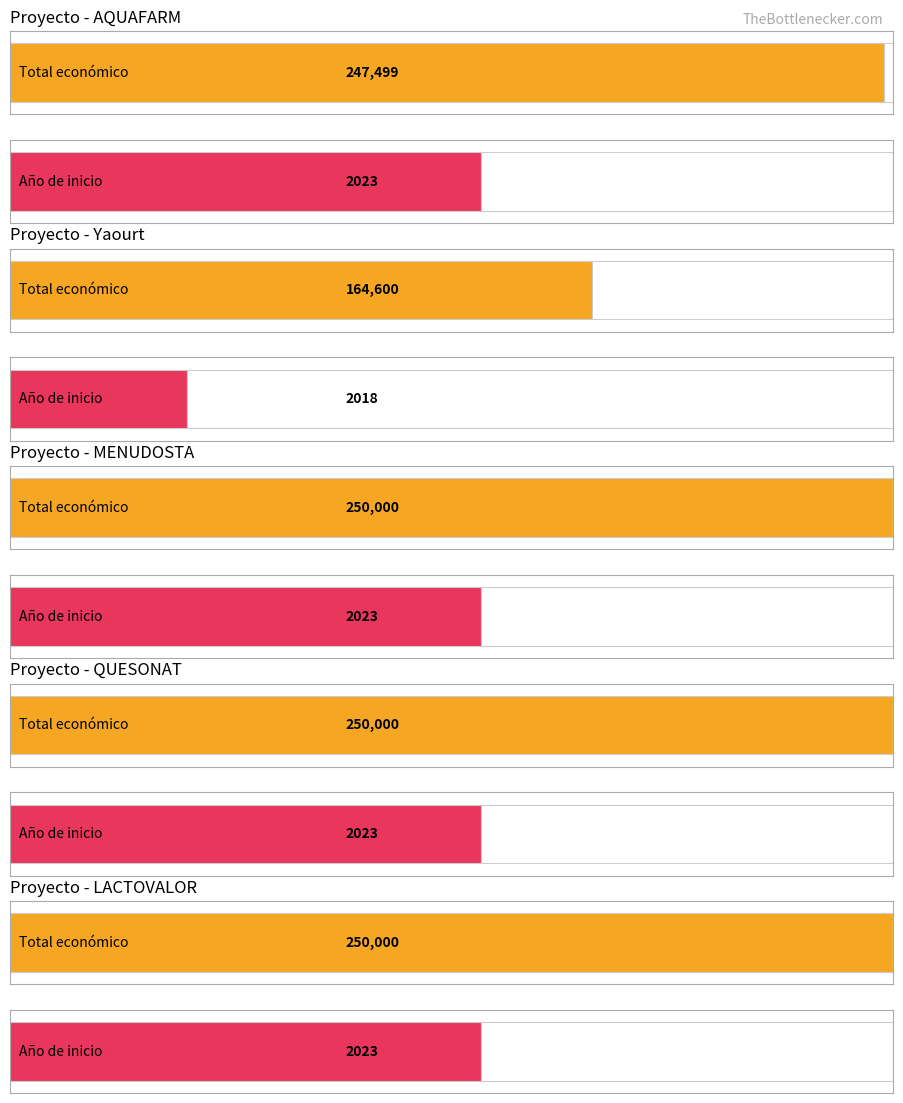

How many groups of bars are there?

5